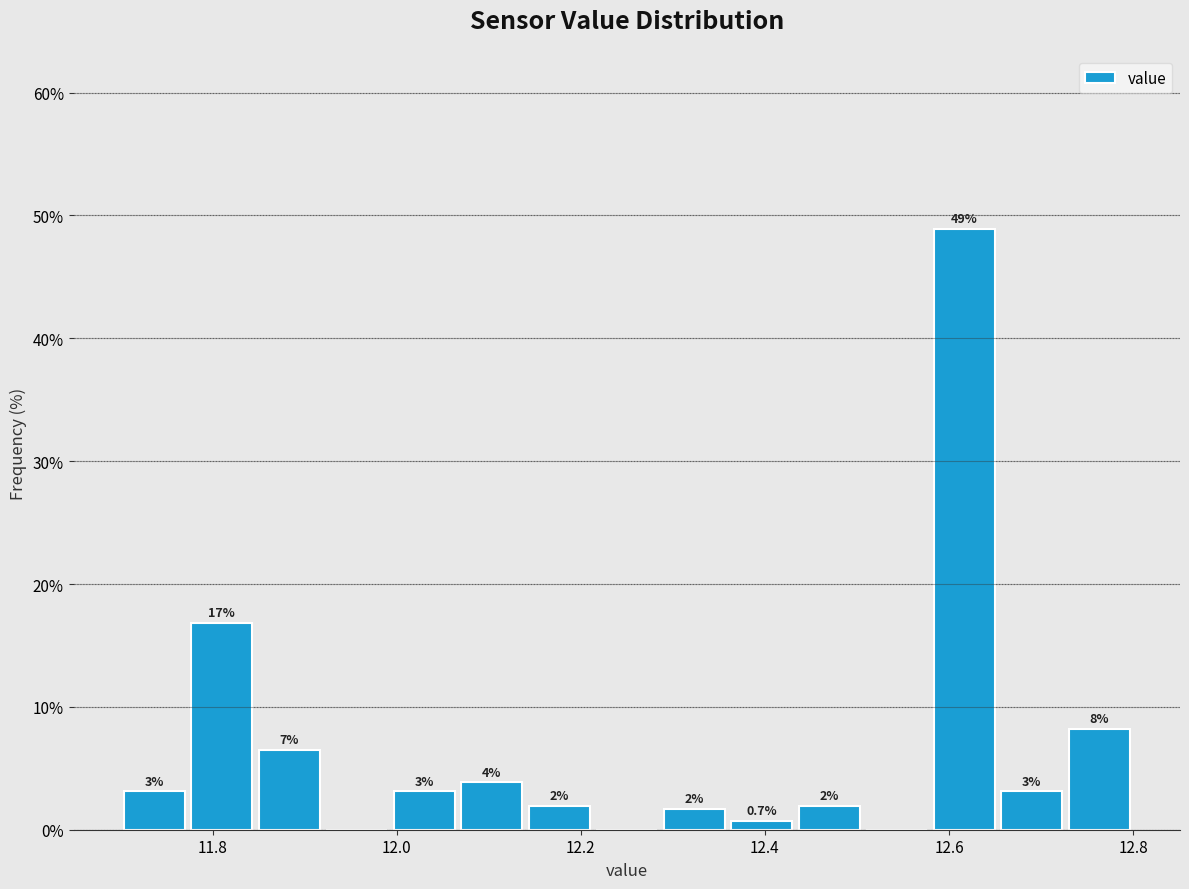

Read against the x-axis, roughly where is the centre of the tallest bar?

12.62